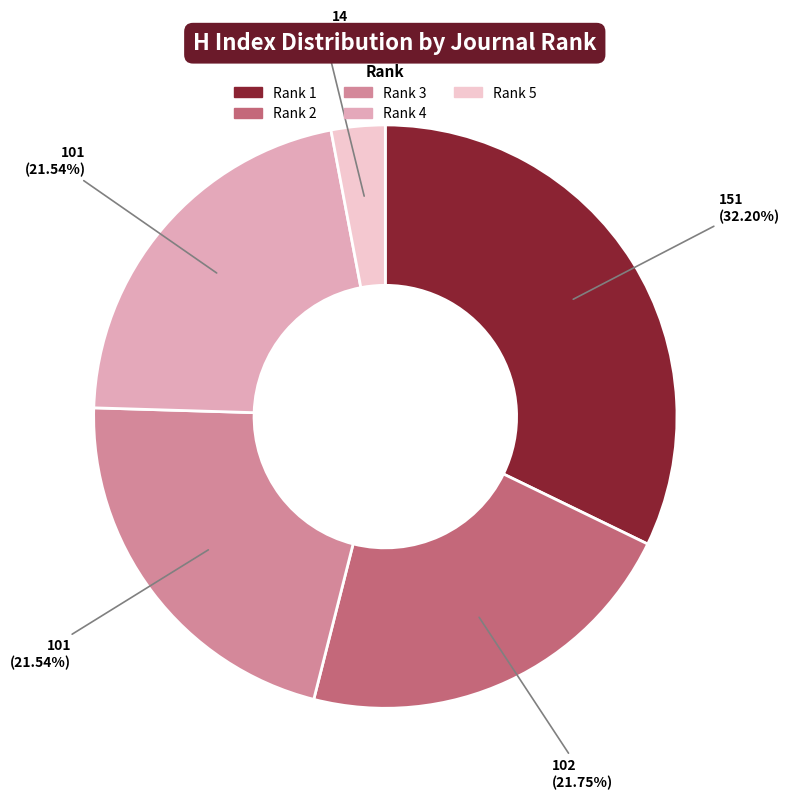

Does Rank 2 account for over 50% of the chart?

No